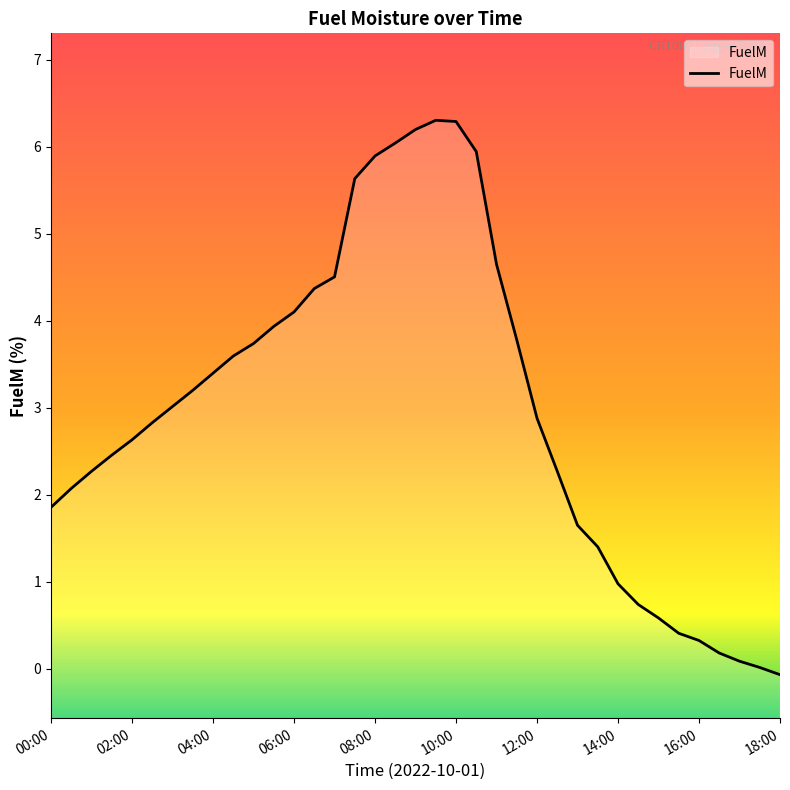

What is the greatest value displayed?

6.3